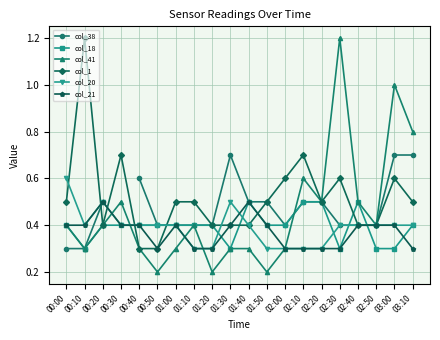

What is the value of the col_38 point at the 11th from the left?

0.5